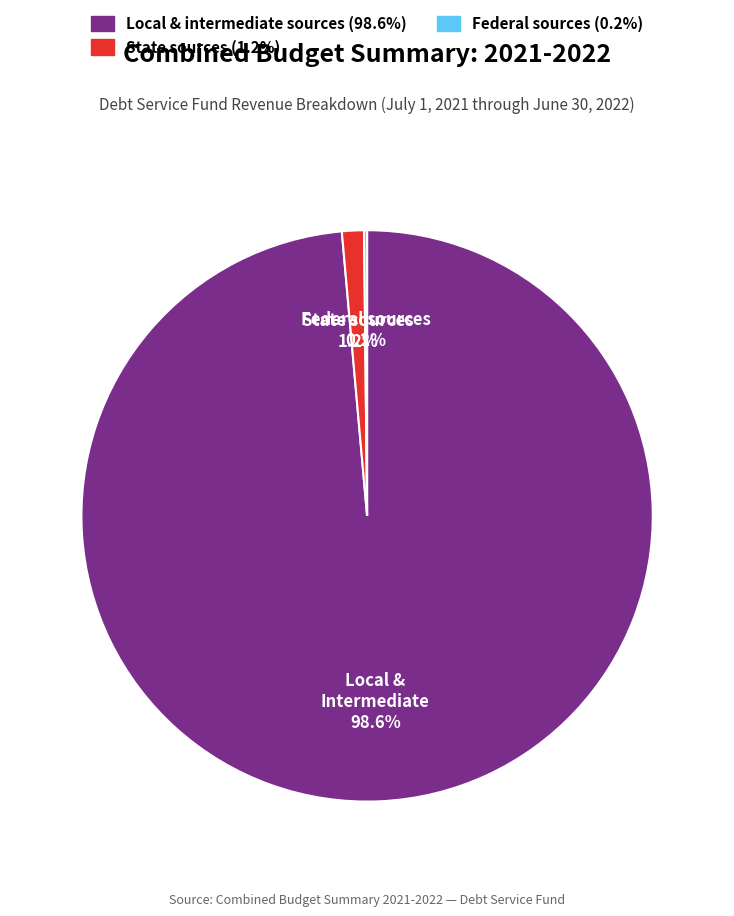

What percentage is NOT represented by State sources?

98.8%